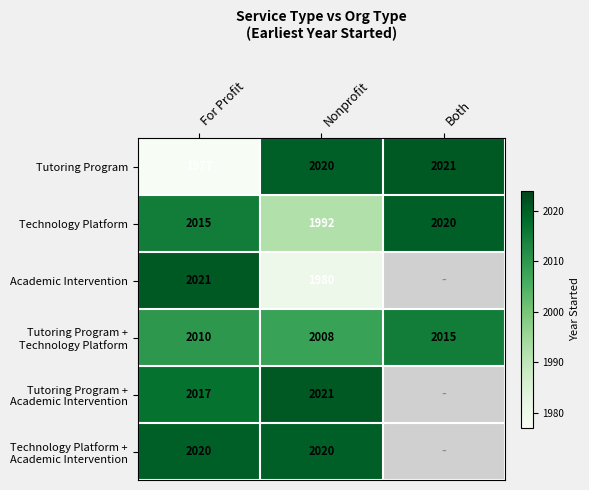

What is the total value across all series at For Profit?

12060